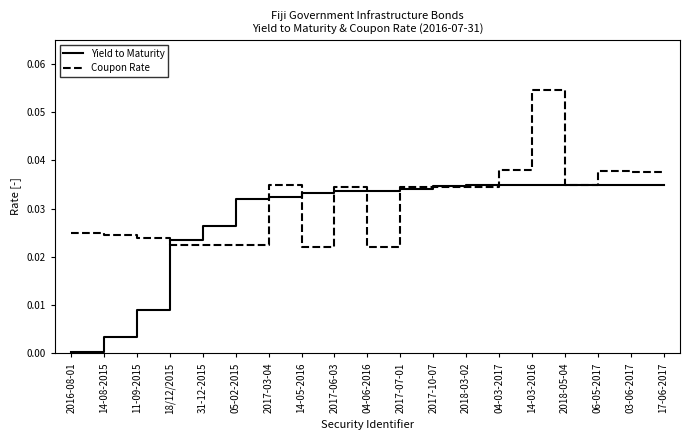

How many distinct data groups are displayed?

2